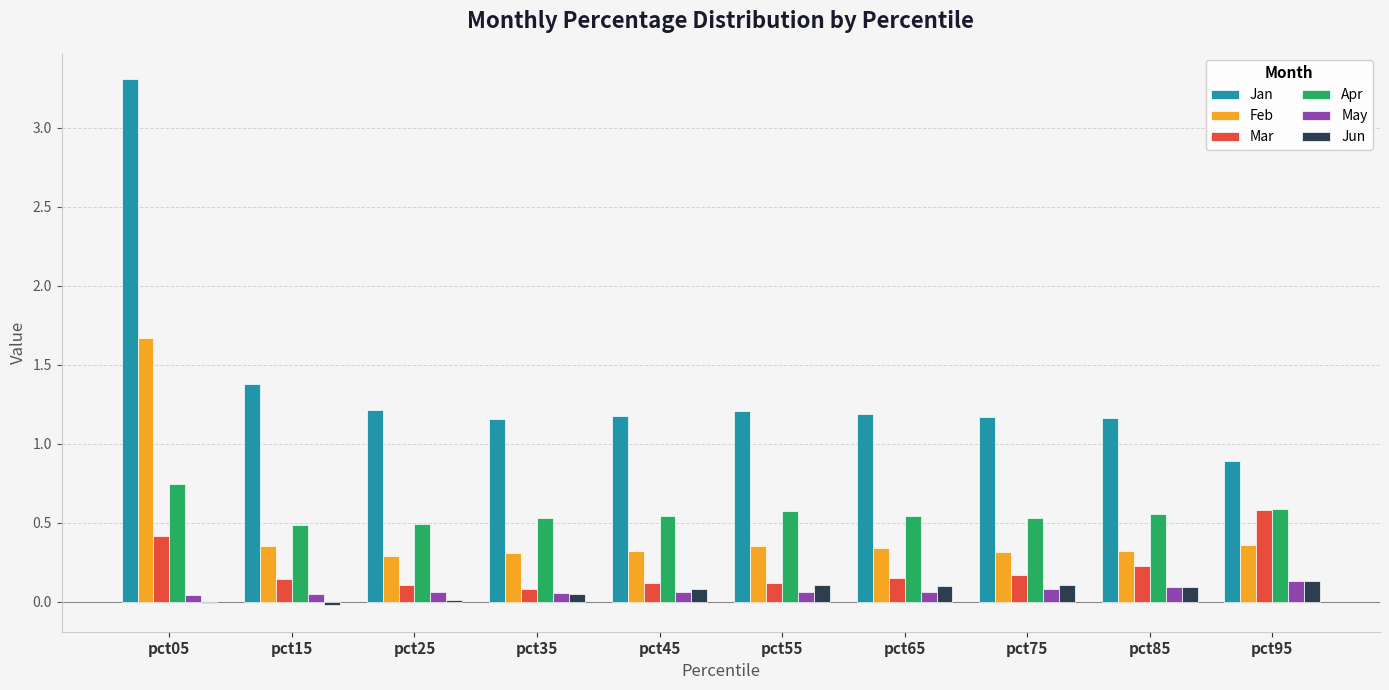

What are all the series names shown in the legend?

Jan, Feb, Mar, Apr, May, Jun